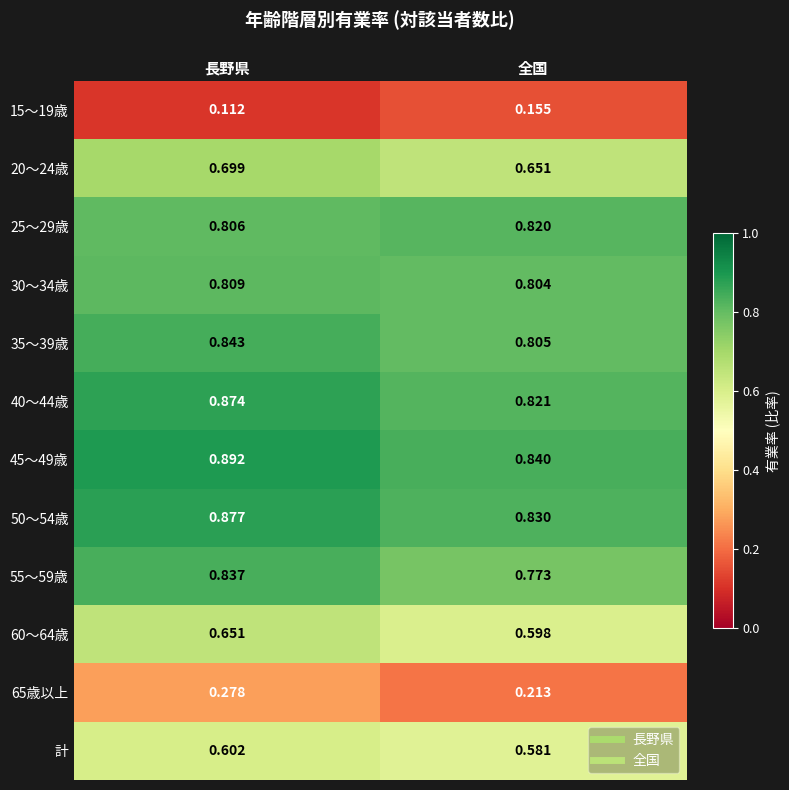

Where is 60～64歳 nearest to the value 0?

全国